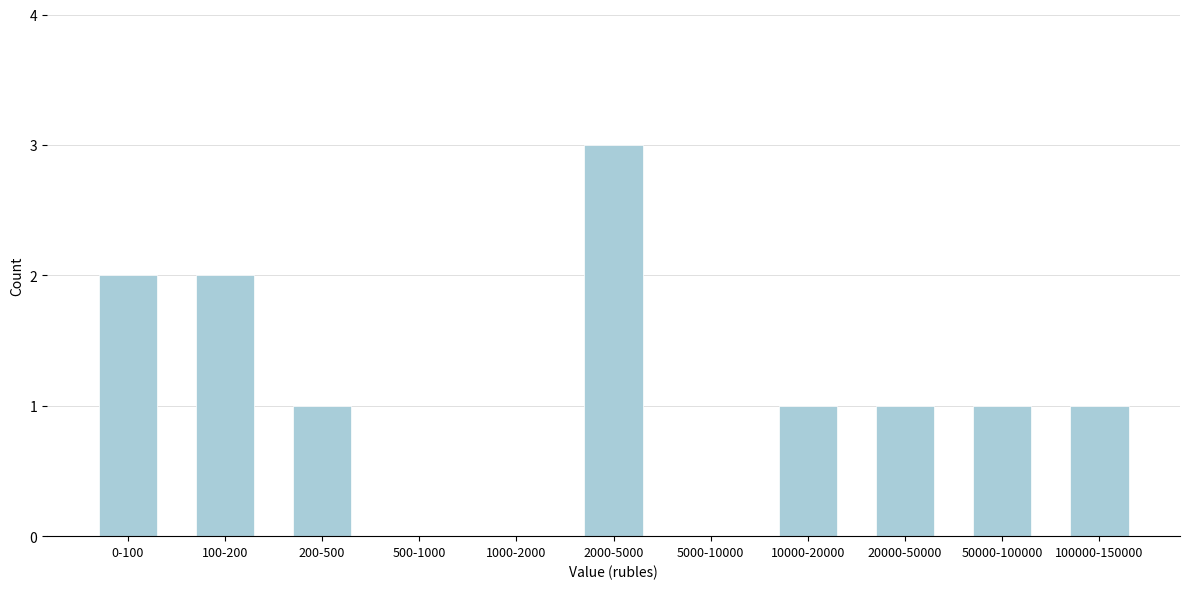

Reading left to right, transcribe all the data shown in this chart.

0-100=2	100-200=2	200-500=1	500-1000=0	1000-2000=0	2000-5000=3	5000-10000=0	10000-20000=1	20000-50000=1	50000-100000=1	100000-150000=1